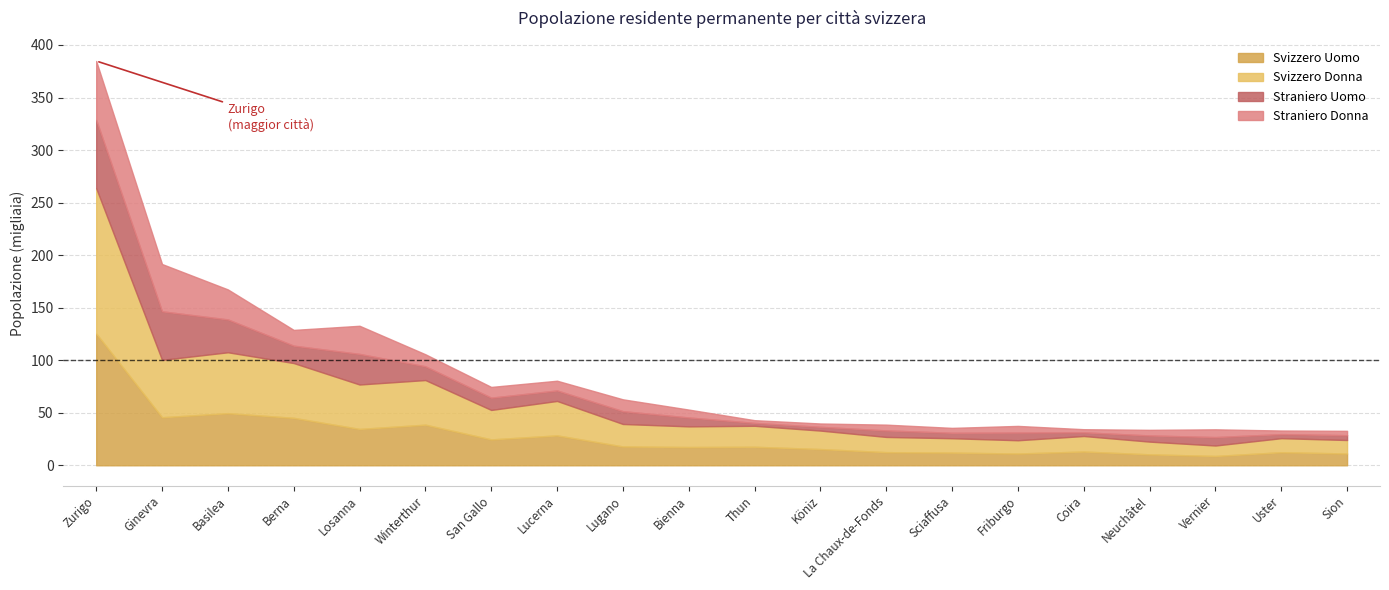

Which category has the highest value across all series?

Zurigo